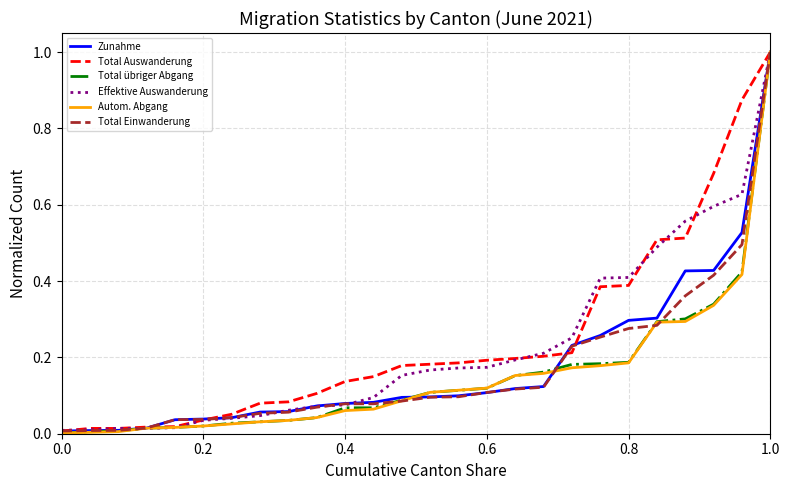

What are all the series names shown in the legend?

Zunahme, Total Auswanderung, Total übriger Abgang, Effektive Auswanderung, Autom. Abgang, Total Einwanderung